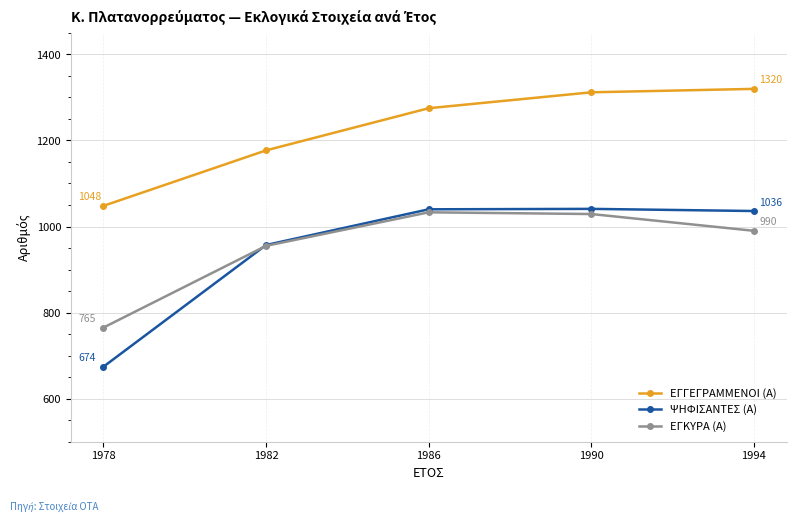

What is the value of the ΕΓΓΕΓΡΑΜΜΕΝΟΙ (Α) point at the 1st from the left?

1048